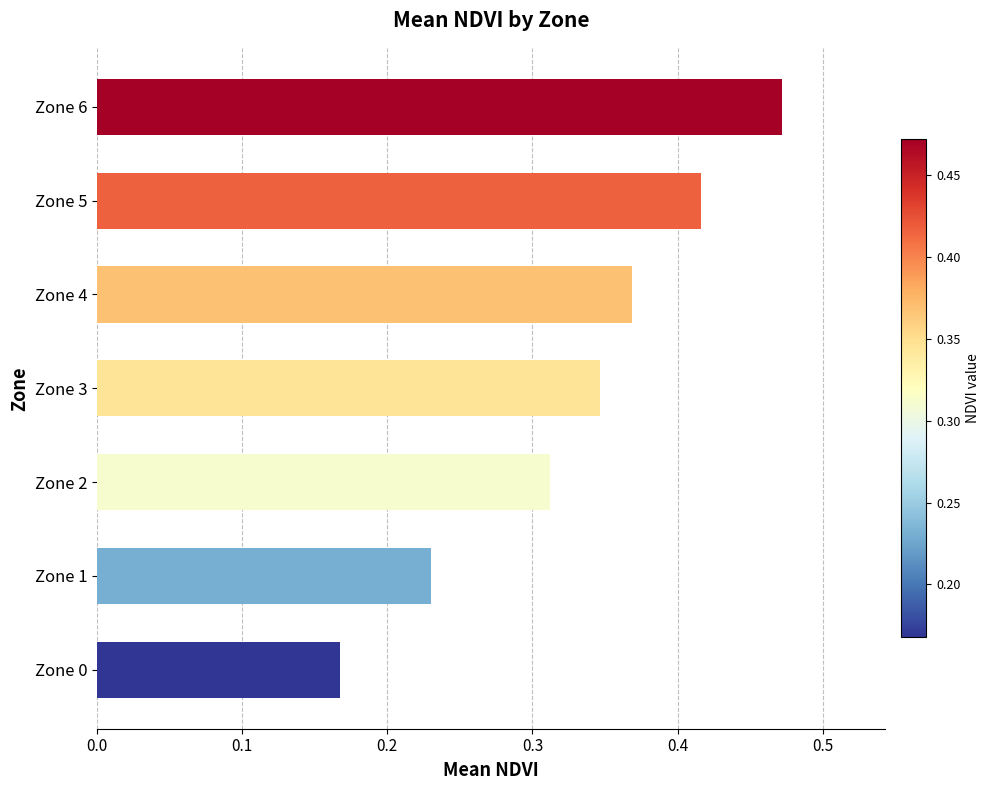

What is the sum of the values at Zone 4 and Zone 6?

0.8